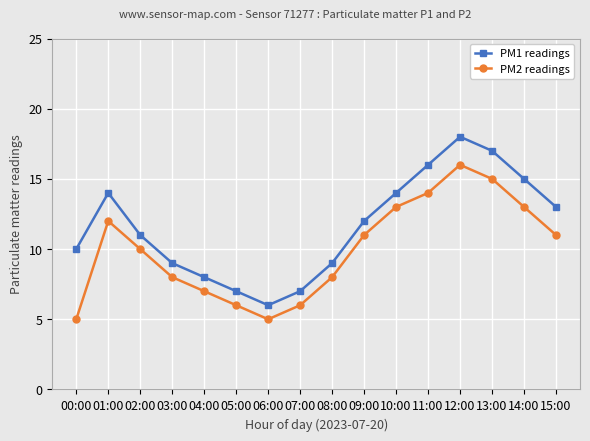

True or false: PM1 readings and PM2 readings intersect in this chart.

False